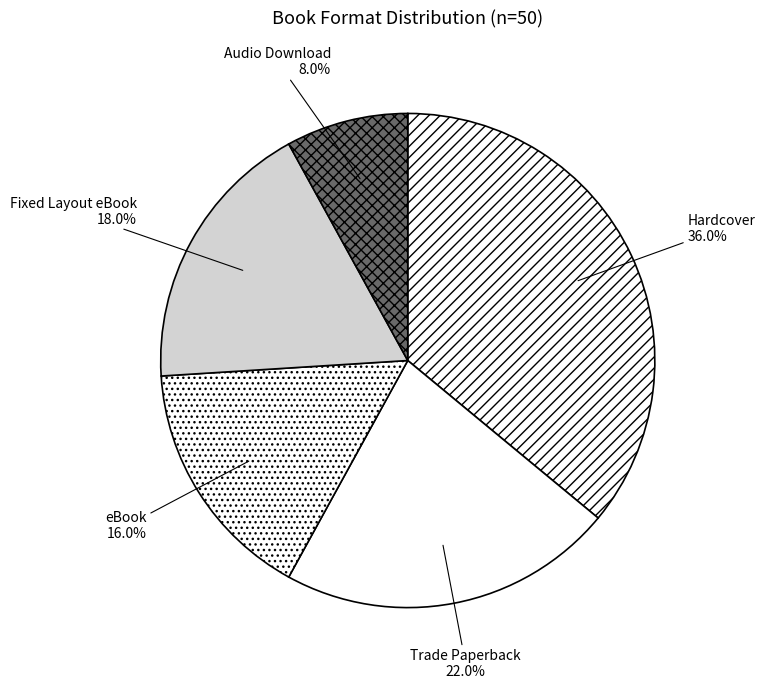

Rank the categories by value from highest to lowest.

Hardcover, Trade Paperback, Fixed Layout eBook, eBook, Audio Download